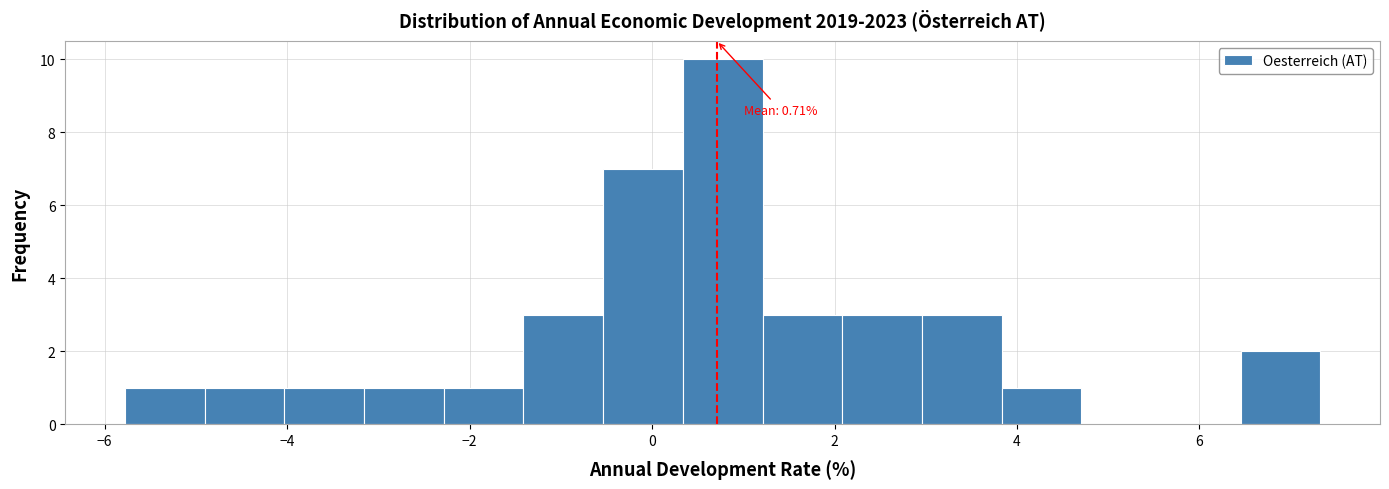

Which range on the x-axis has the tallest bar?

0.4 to 1.2